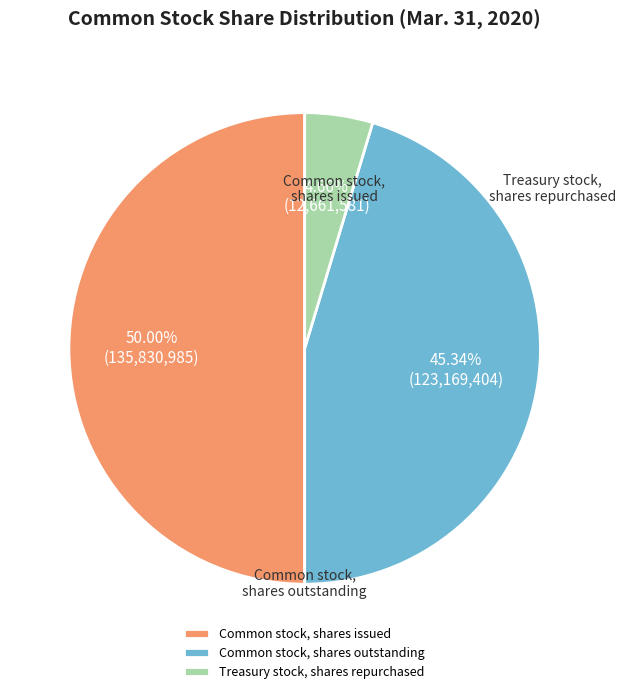

Rank the categories by value from highest to lowest.

Common stock, shares issued, Common stock, shares outstanding, Treasury stock, shares repurchased